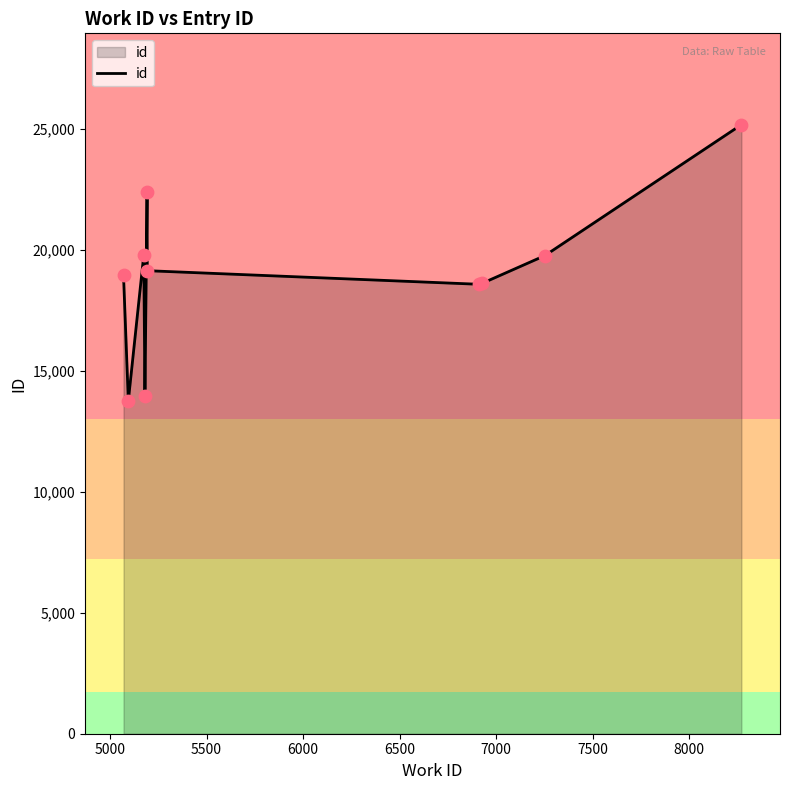

What is the minimum value shown in the chart?

13766